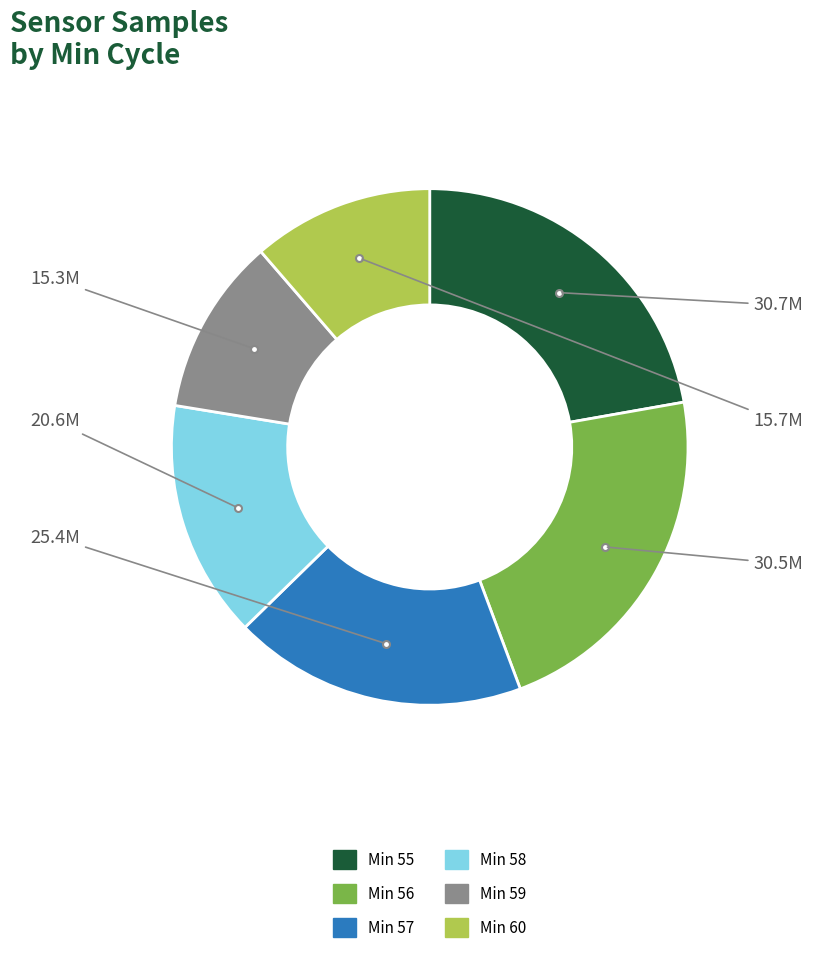

How many slices are in this pie chart?

6